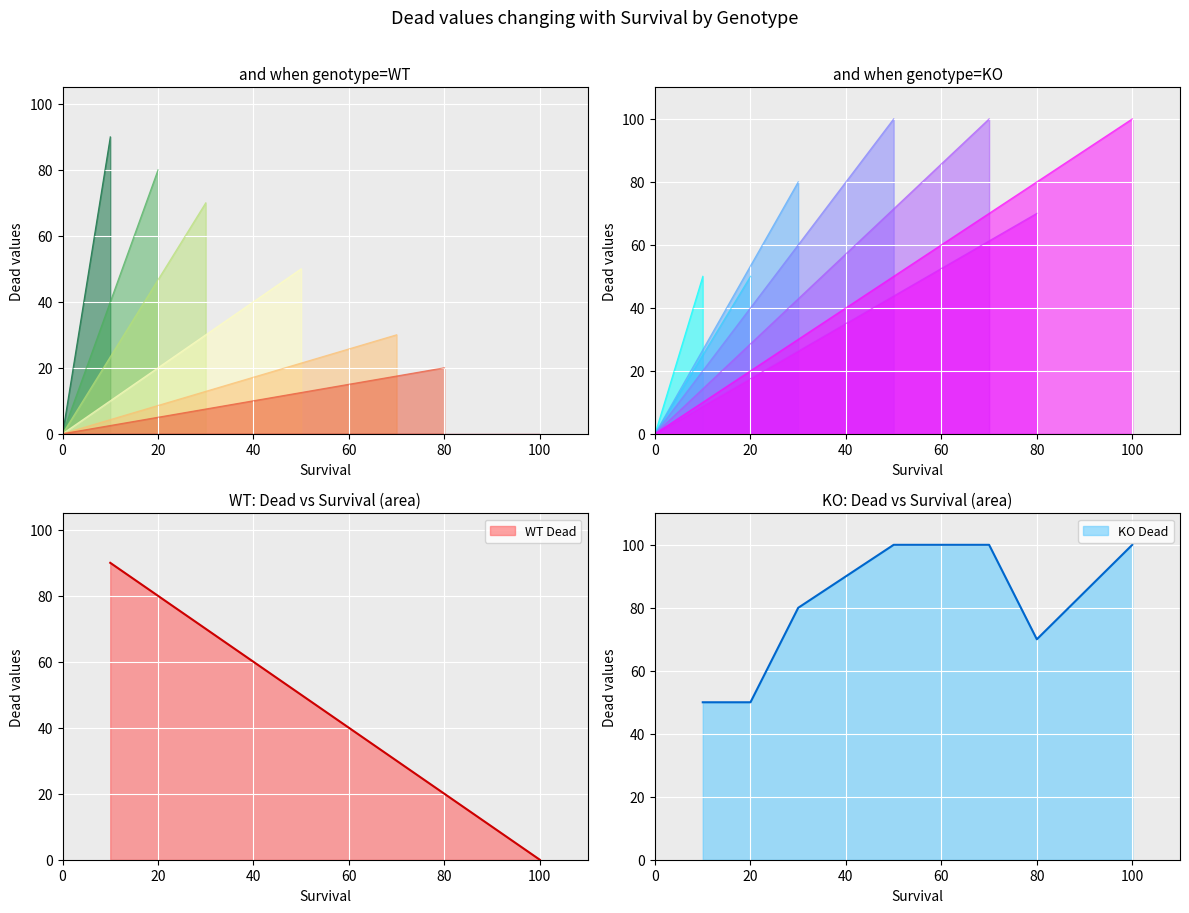

How many values in the WT series exceed 50?

3